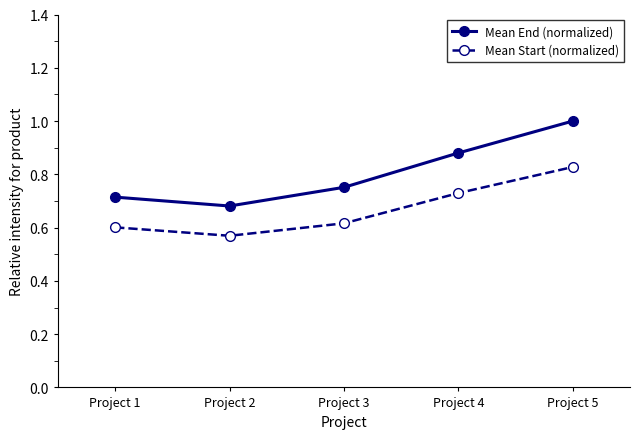

How many series are shown in this chart?

2